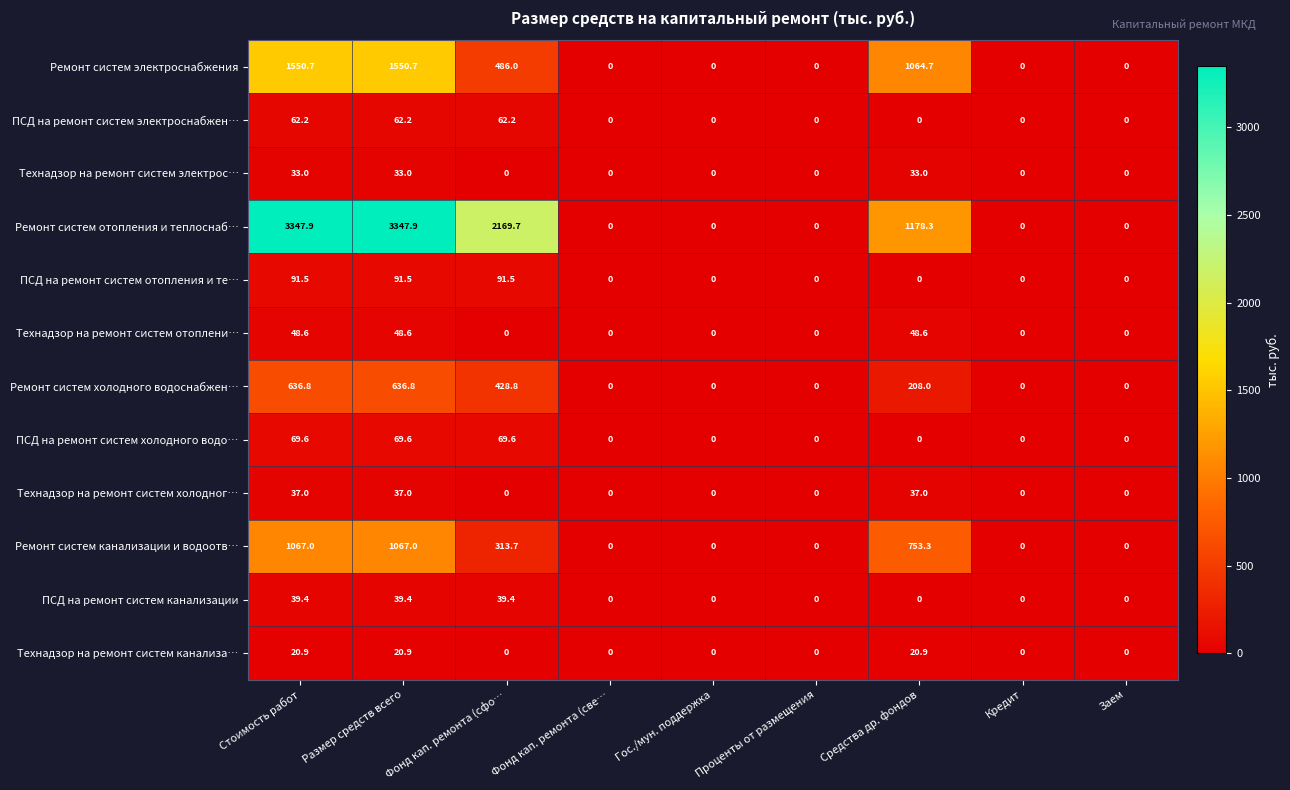

Rank the series by their maximum value, from highest to lowest.

Ремонт систем отопления и теплоснаб…, Ремонт систем электроснабжения, Ремонт систем канализации и водоотв…, Ремонт систем холодного водоснабжен…, ПСД на ремонт систем отопления и те…, ПСД на ремонт систем холодного водо…, ПСД на ремонт систем электроснабжен…, Технадзор на ремонт систем отоплени…, ПСД на ремонт систем канализации, Технадзор на ремонт систем холодног…, Технадзор на ремонт систем электрос…, Технадзор на ремонт систем канализа…